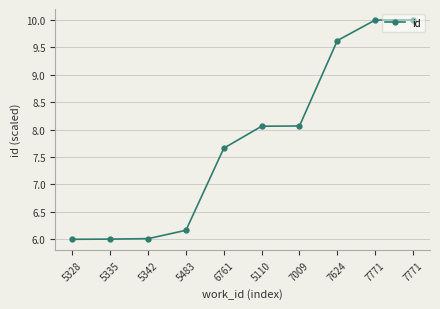

What is the difference between the maximum and minimum values?

4.0